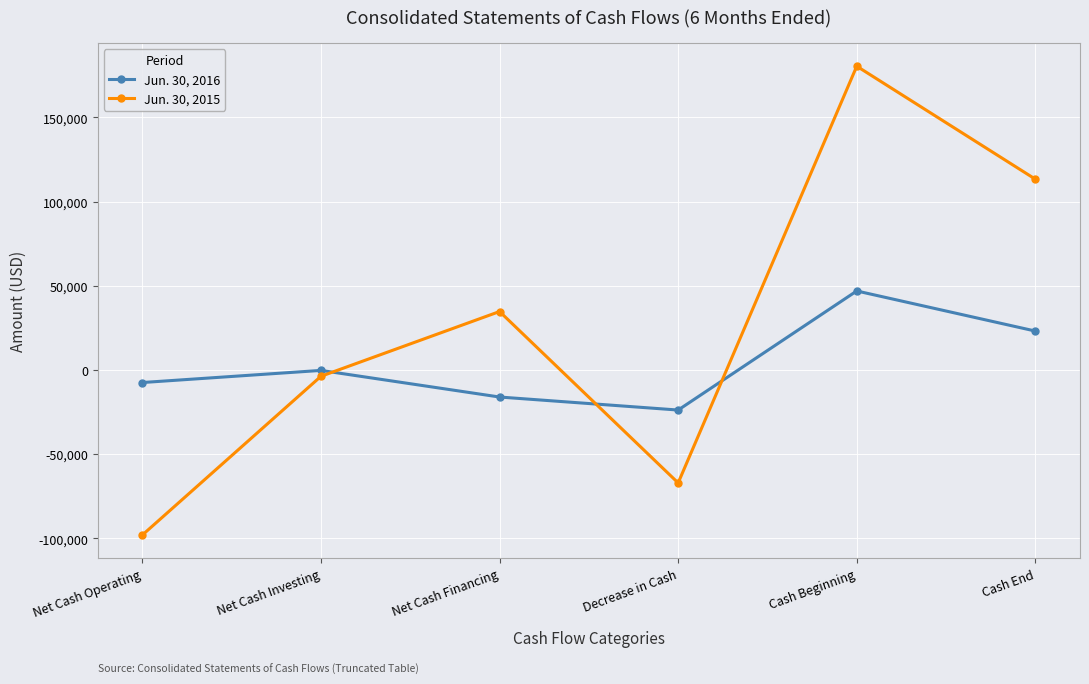

What is the difference between the maximum and minimum values in the Jun. 30, 2016 series?

70700